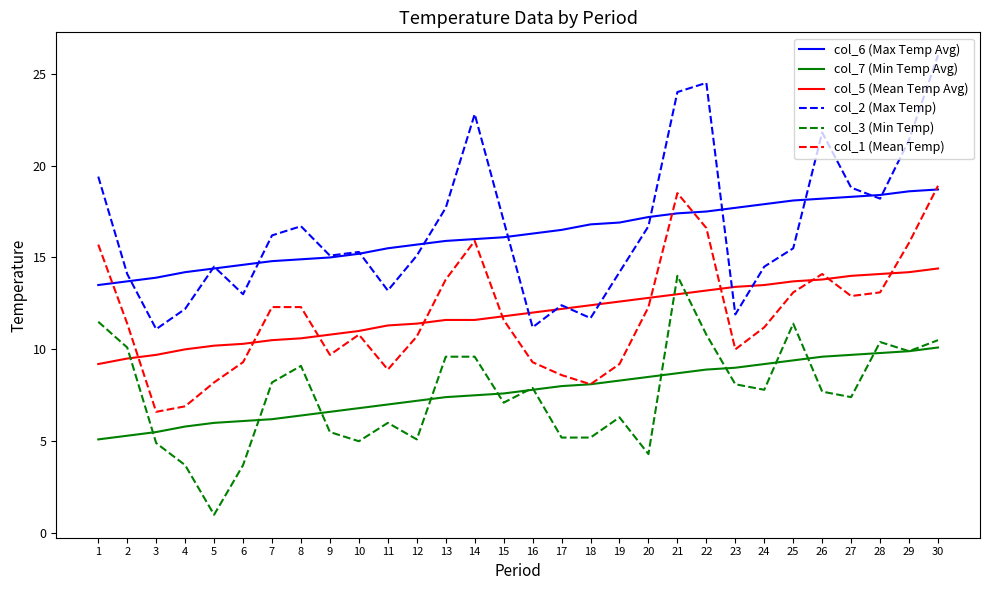

True or false: col_6 (Max Temp Avg) has a value of 22.2 at 16.

False